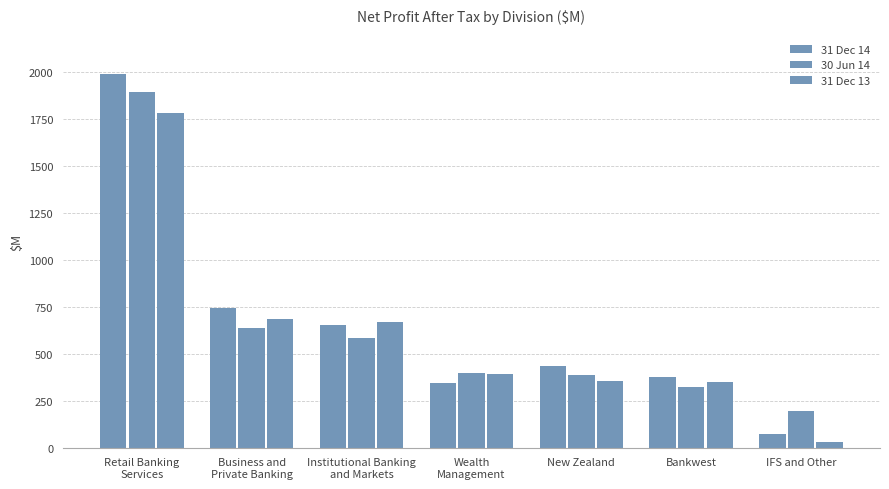

What is the difference between the 31 Dec 13 values at Business and
Private Banking and Institutional Banking
and Markets?

16